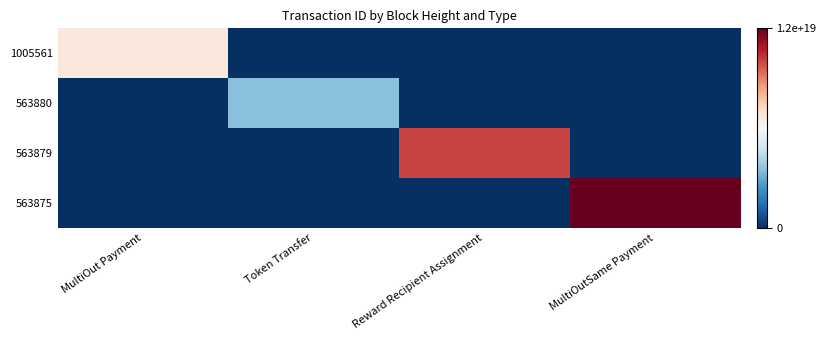

Reading left to right, what are all the values shown in this chart?

1005561: MultiOut Payment=6642311279398165504	Token Transfer=0	Reward Recipient Assignment=0	MultiOutSame Payment=0
563880: MultiOut Payment=0	Token Transfer=3476946478277428736	Reward Recipient Assignment=0	MultiOutSame Payment=0
563879: MultiOut Payment=0	Token Transfer=0	Reward Recipient Assignment=10059862402327199744	MultiOutSame Payment=0
563875: MultiOut Payment=0	Token Transfer=0	Reward Recipient Assignment=0	MultiOutSame Payment=12966580755859187712